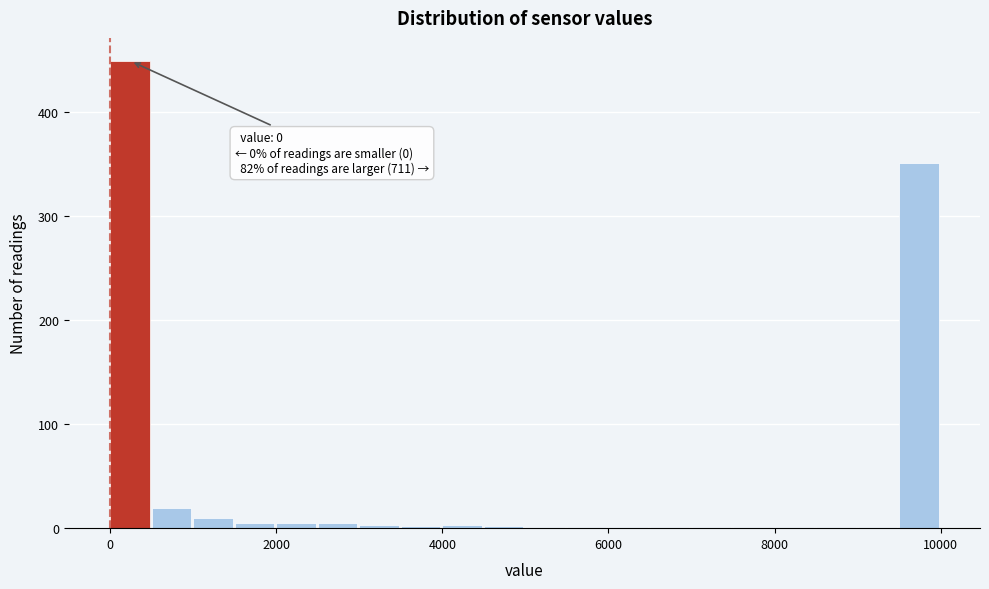

Read against the x-axis, roughly where is the centre of the tallest bar?

200